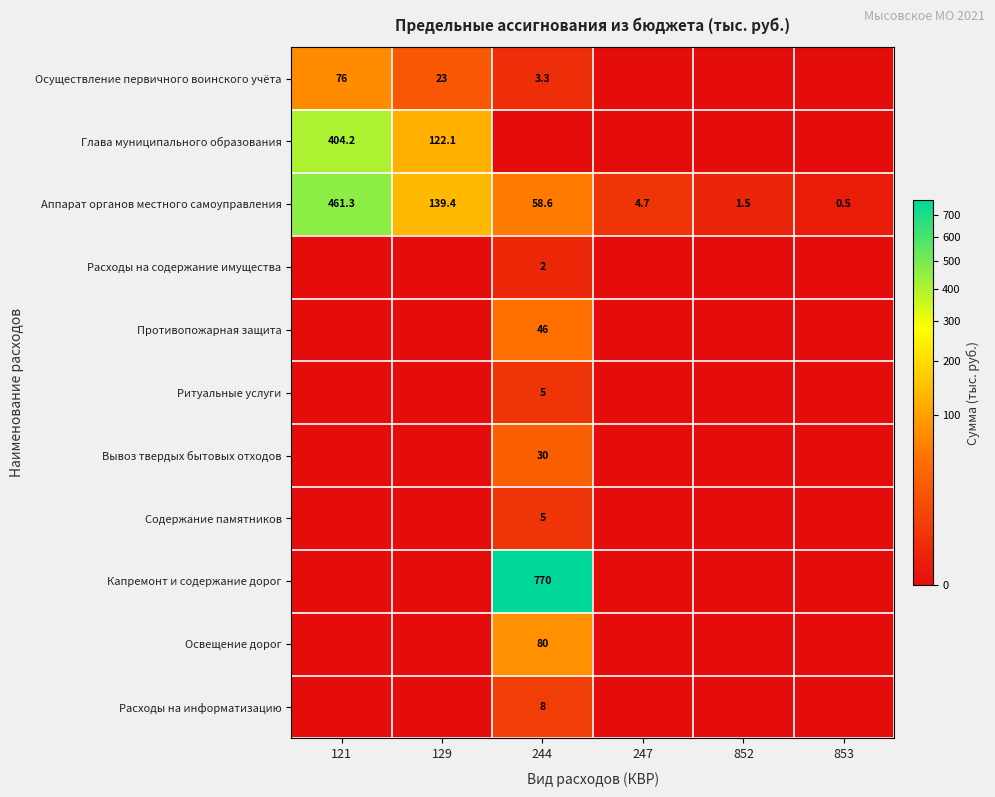

Count the number of categories in the chart.

6